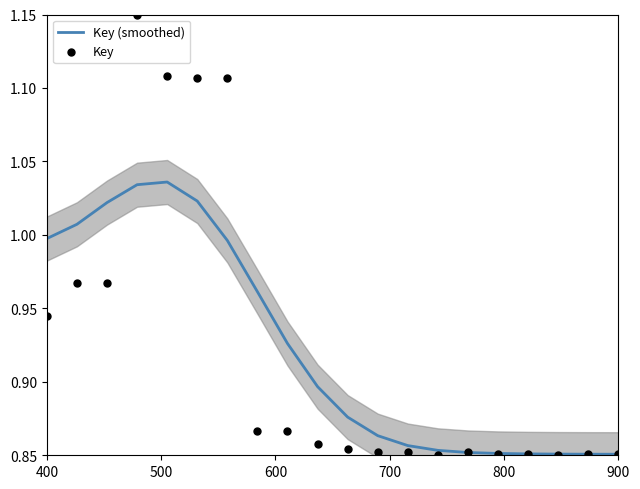

What are all the series names shown in the legend?

Key (smoothed), Key